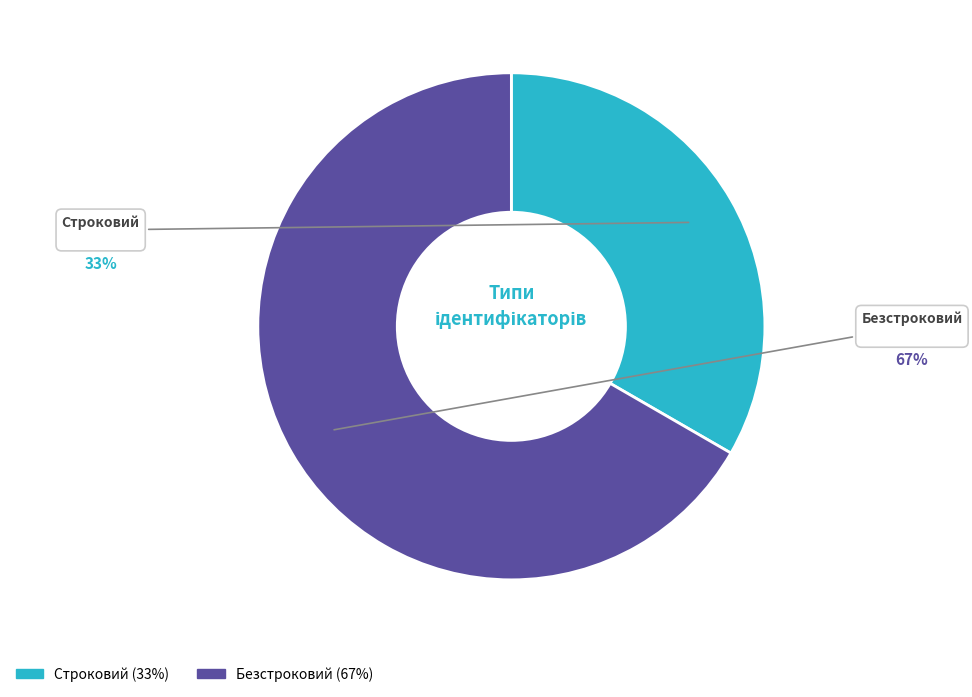

To the nearest percent, what portion does Безстроковий represent?

67%